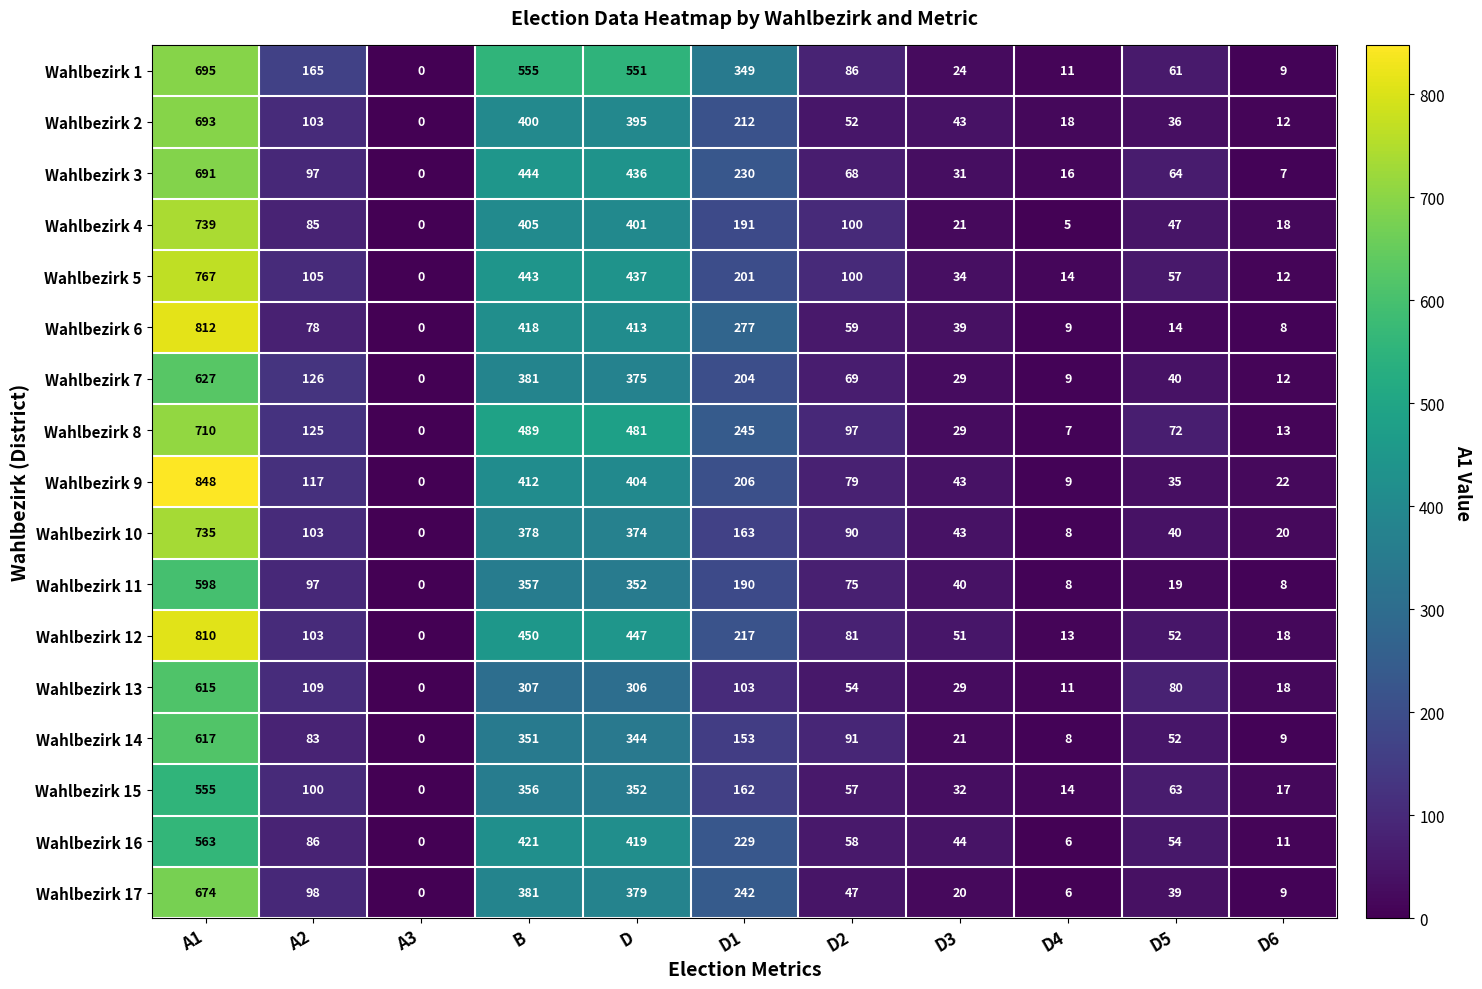

The value of Wahlbezirk 7 at D2 is 69. True or false?

True